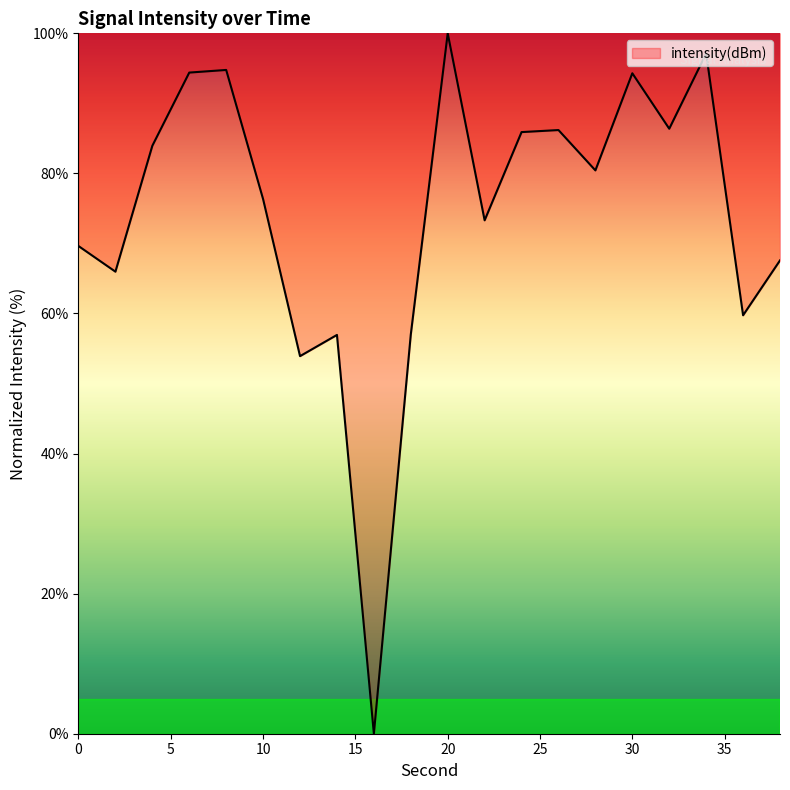

What is the difference between the maximum and minimum values?

100.0